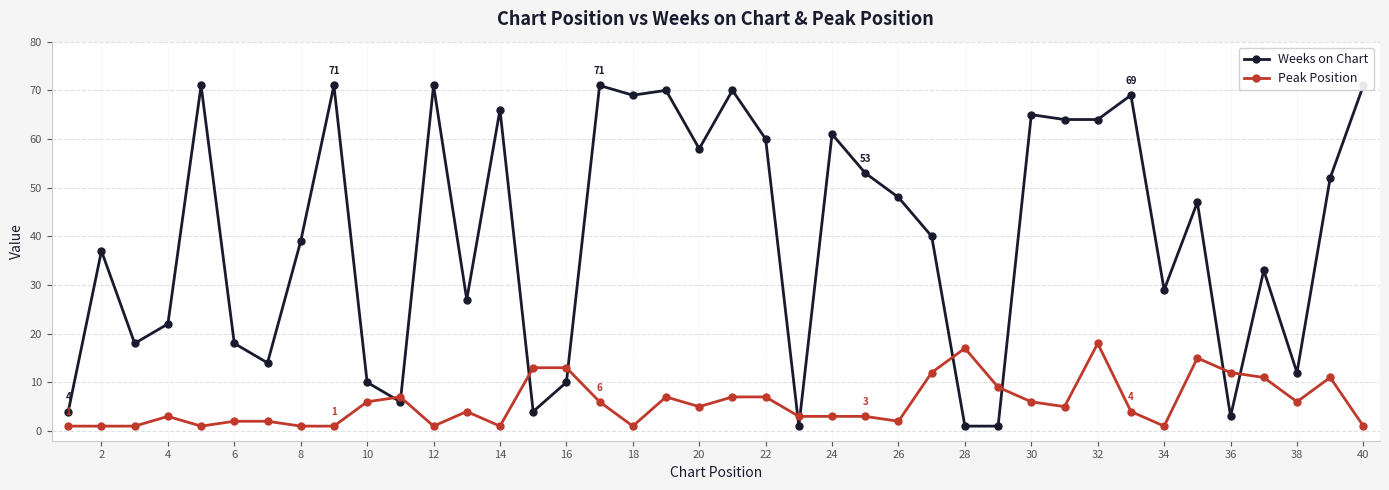

What is the lowest value of the Peak Position series?

1